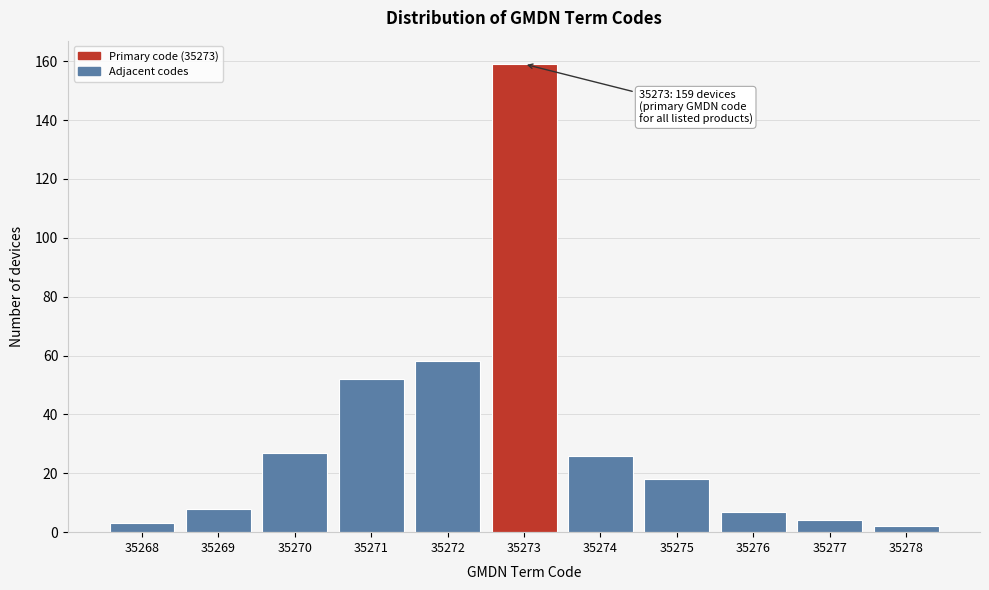

Reading left to right, transcribe all the data shown in this chart.

35268=3	35269=8	35270=27	35271=52	35272=58	35273=159	35274=26	35275=18	35276=7	35277=4	35278=2